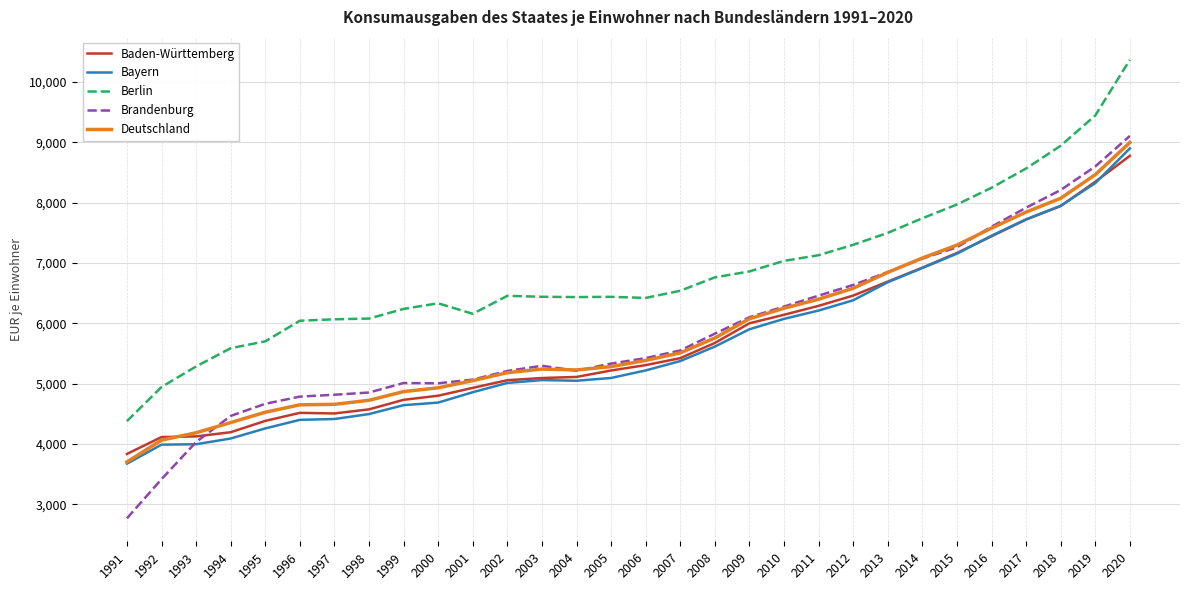

Which series has the largest range (max minus min)?

Brandenburg